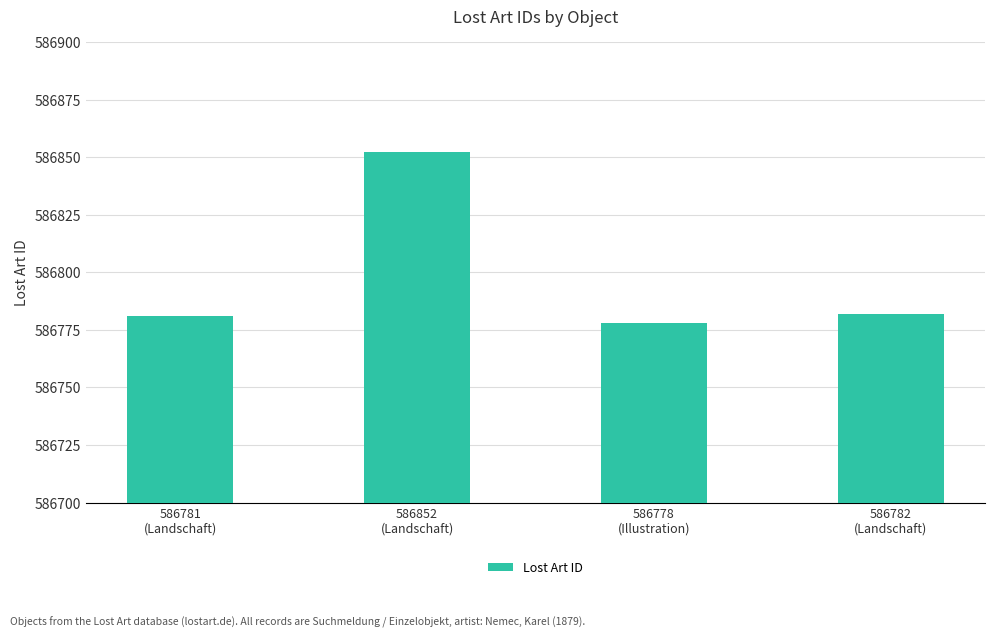

Reading left to right, list all the values displayed in this chart.

586781	586852	586778	586782